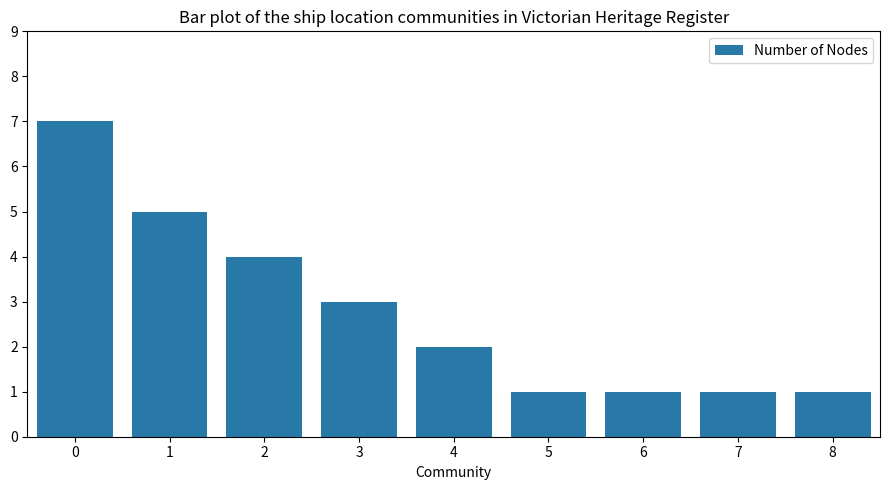

What is the difference between the values at 0 and 7?

6